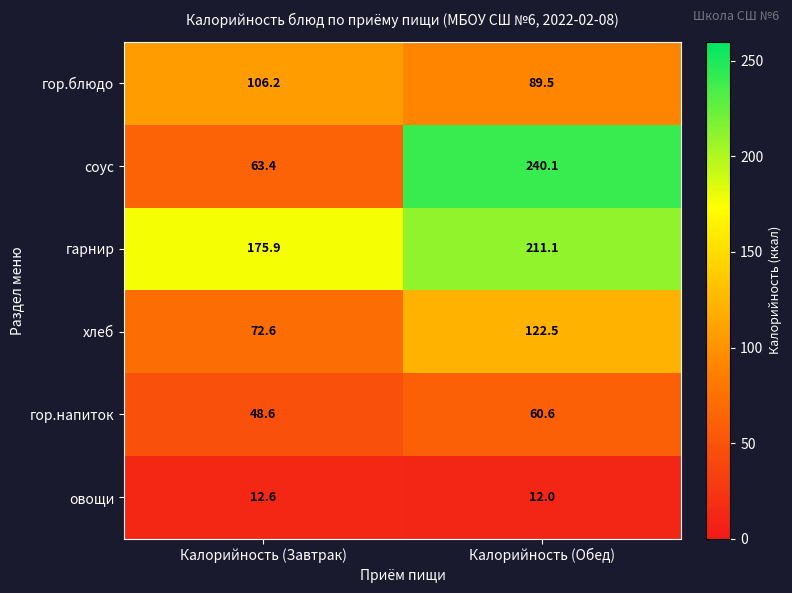

How many values in the соус series are below 240?

1